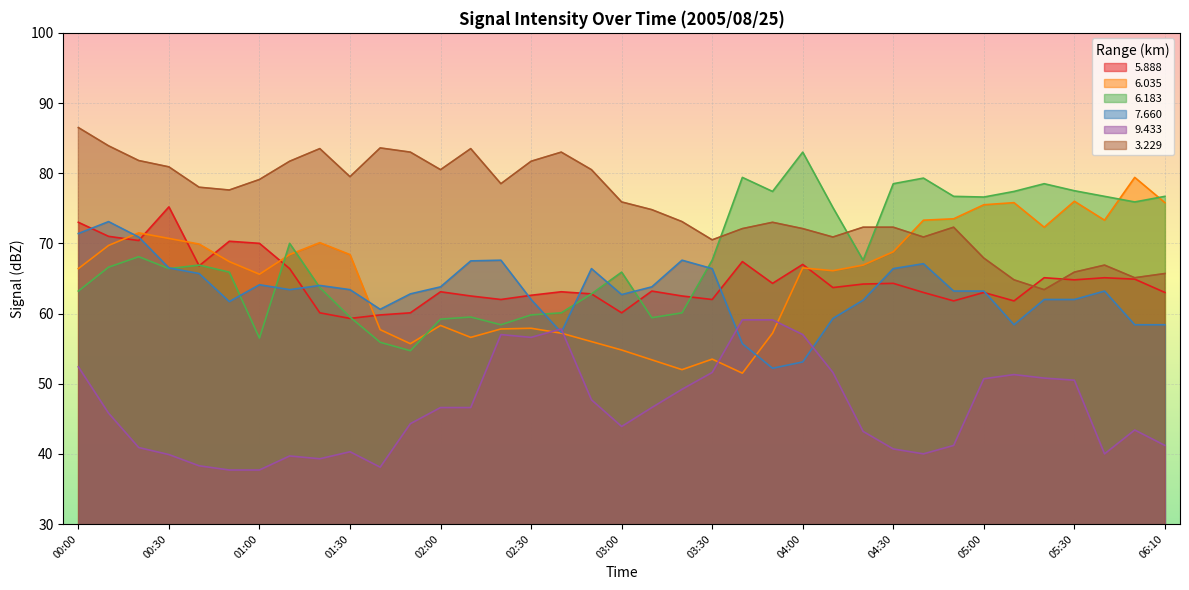

What is the lowest value of the   9.433 series?

37.7